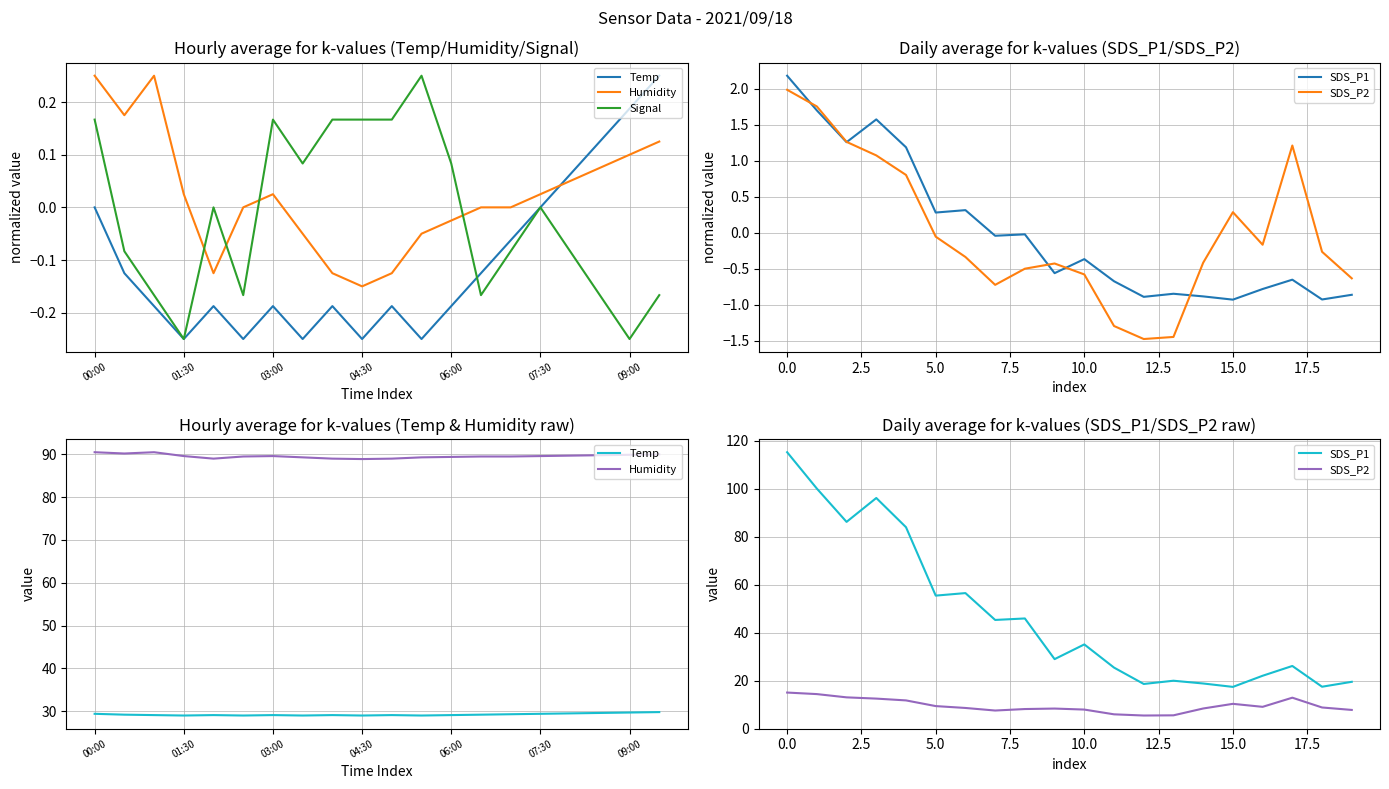

How many lines are shown in the chart?

5